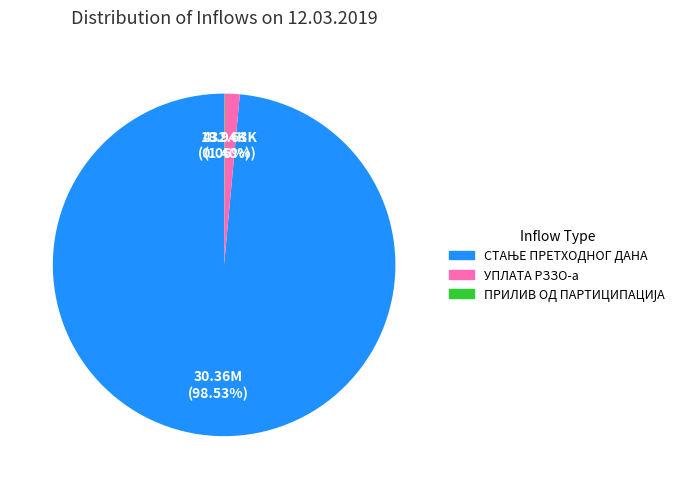

Is there a majority slice in this chart?

Yes